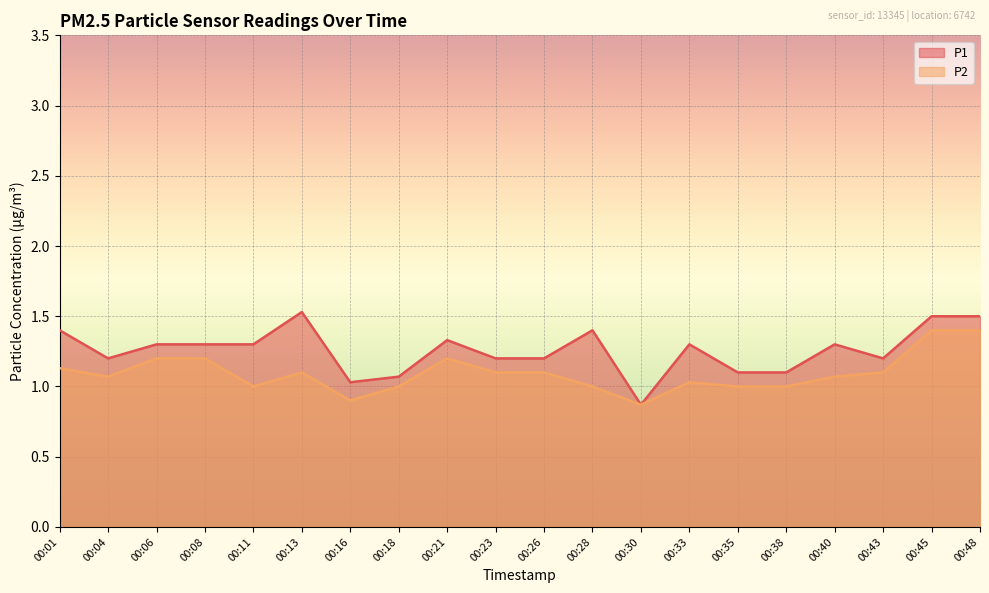

Which has a higher value, 00:38 or 00:16?

00:38